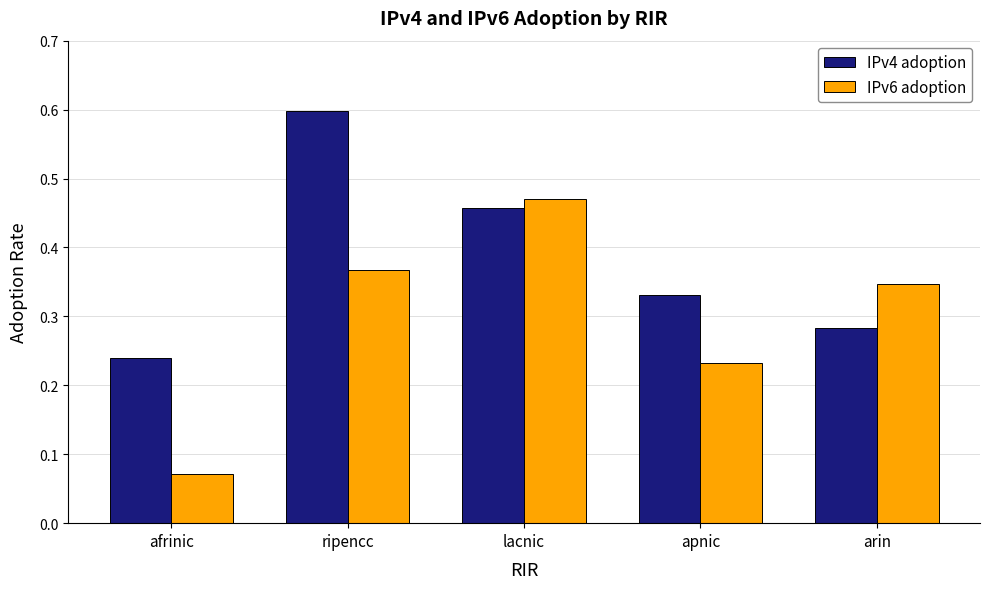

What position from the right is apnic?

2